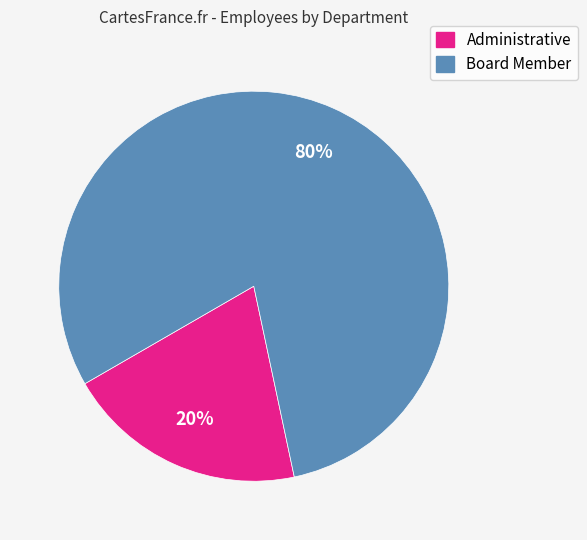

Which category has the smallest portion of the pie?

Administrative